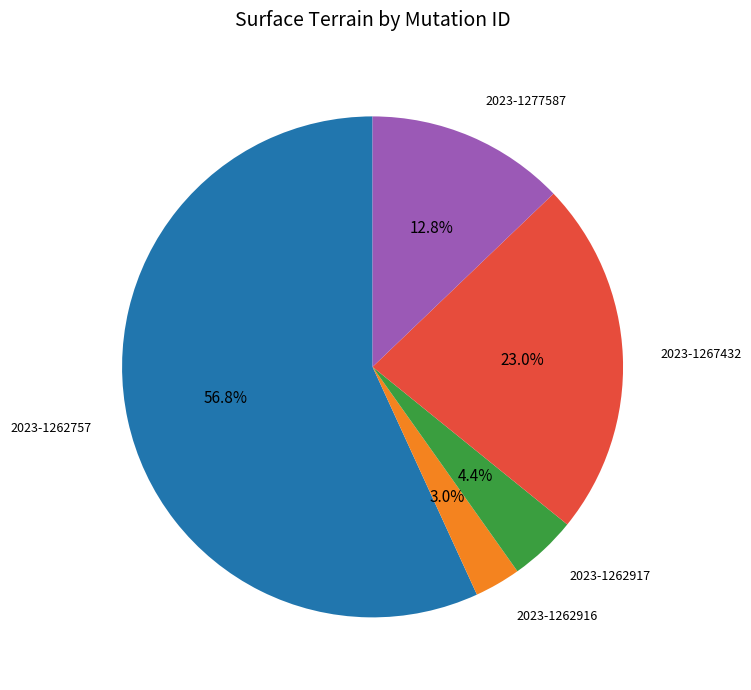

How many slices are in this pie chart?

5